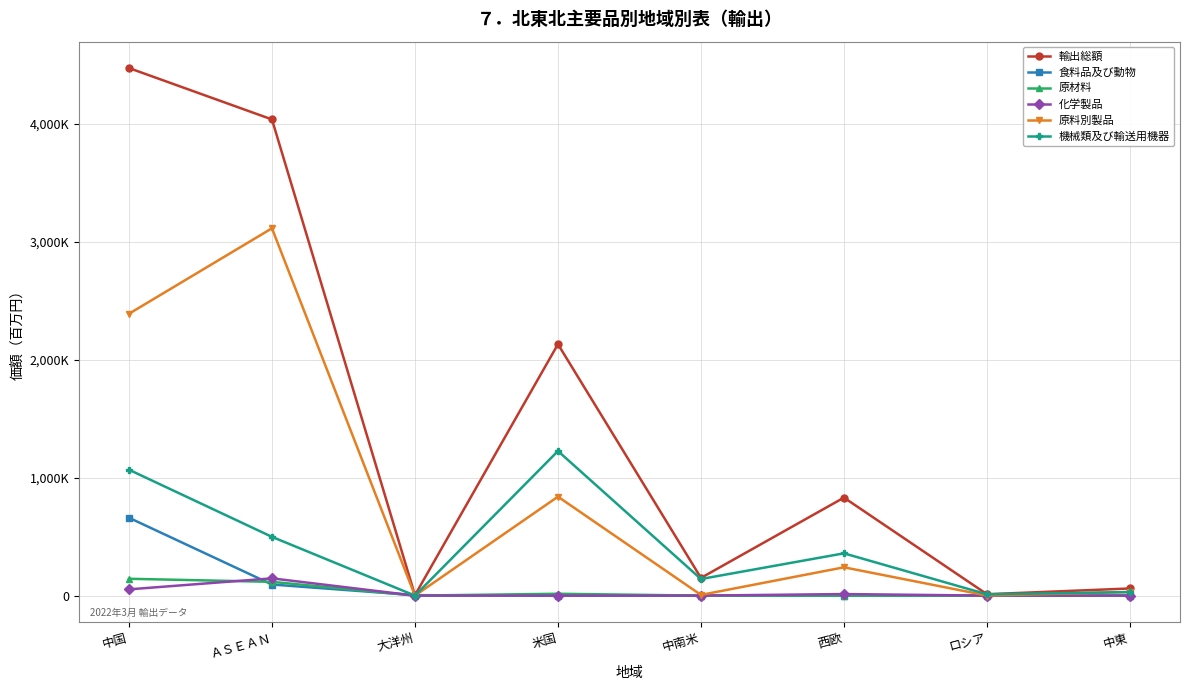

Reading left to right, what are all the values shown in this chart?

輸出総額: 中国=4469929	ＡＳＥＡＮ=4034504	大洋州=3776	米国=2130179	中南米=149948	西欧=830263	ロシア=11741	中東=60513
食料品及び動物: 中国=659692	ＡＳＥＡＮ=94019	大洋州=3776	米国=0	中南米=0	西欧=0	ロシア=0	中東=0
原材料: 中国=142695	ＡＳＥＡＮ=116655	大洋州=0	米国=15604	中南米=0	西欧=0	ロシア=0	中東=0
化学製品: 中国=52962	ＡＳＥＡＮ=146260	大洋州=0	米国=0	中南米=0	西欧=13149	ロシア=0	中東=0
原料別製品: 中国=2387918	ＡＳＥＡＮ=3112221	大洋州=0	米国=838384	中南米=5906	西欧=239862	ロシア=613	中東=30410
機械類及び輸送用機器: 中国=1066766	ＡＳＥＡＮ=497853	大洋州=0	米国=1224925	中南米=140541	西欧=358229	ロシア=11128	中東=30103